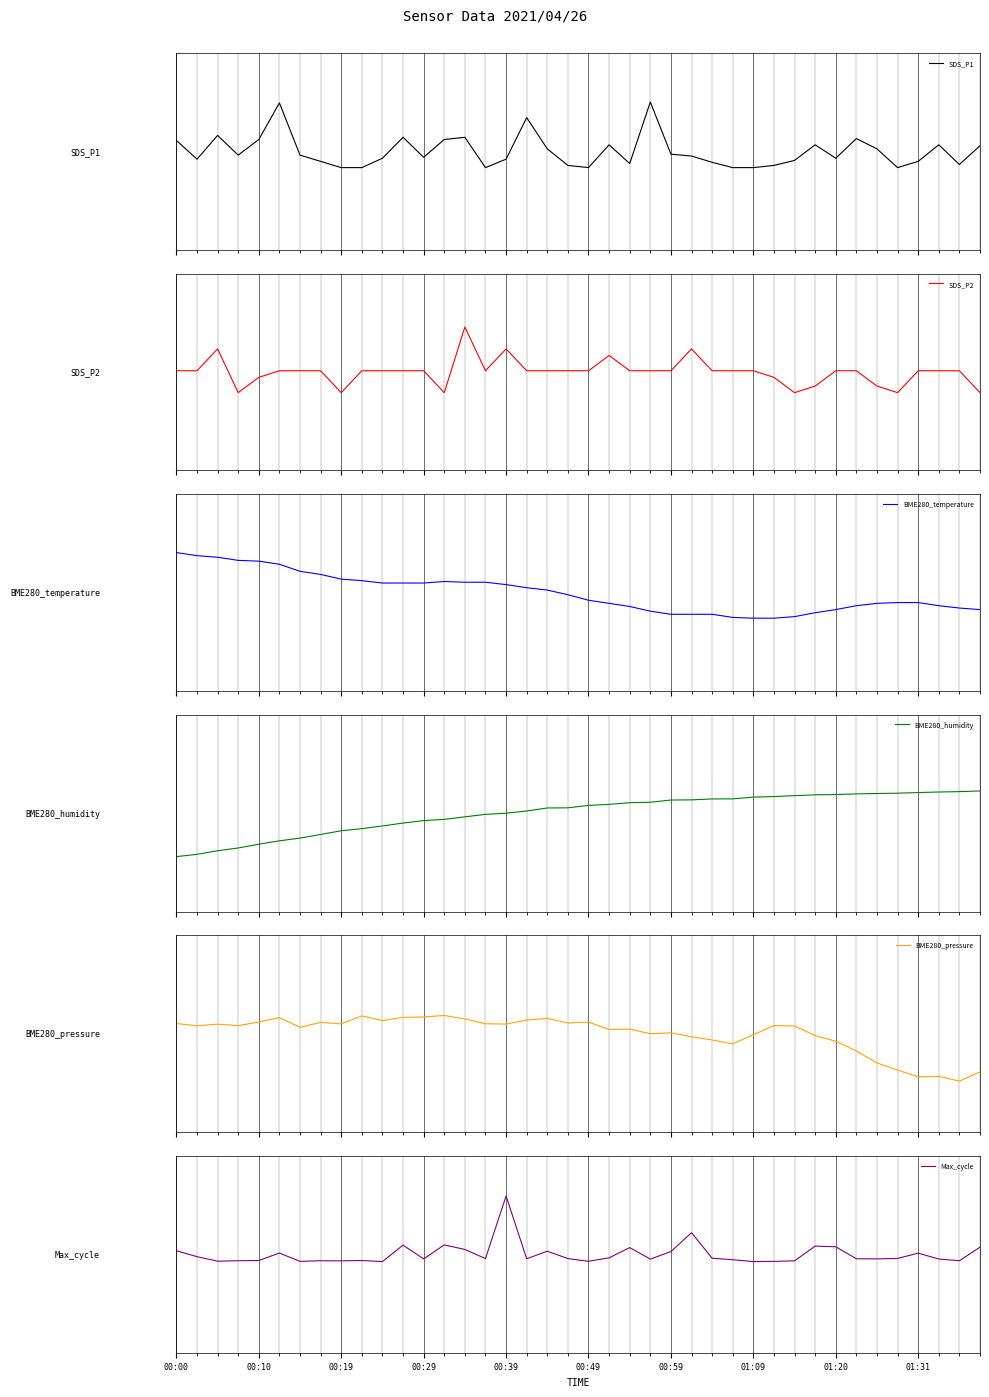

The value of Max_cycle at 37 is -0.7. True or false?

False